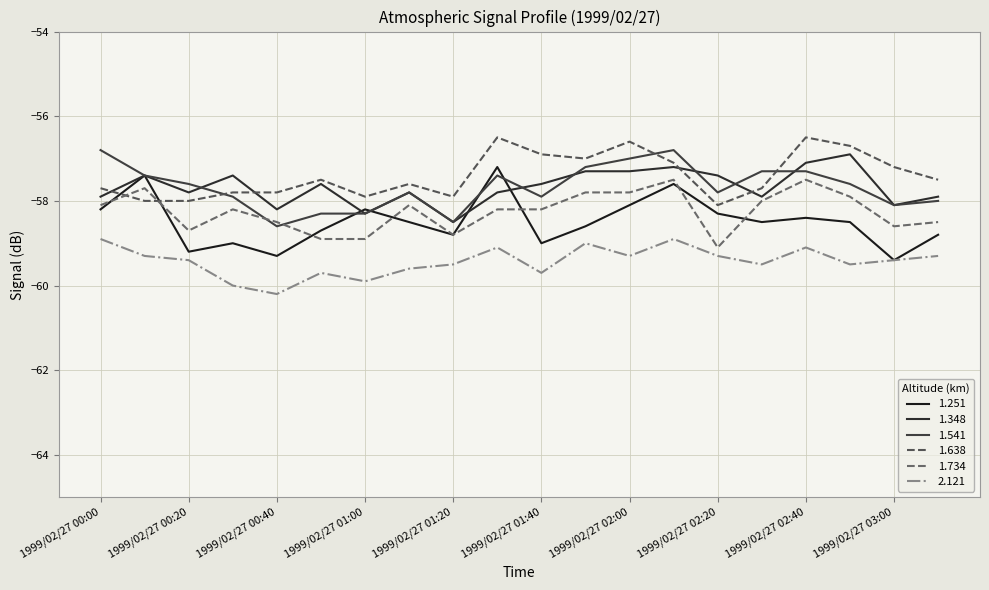

What is the sum of all 1.348 values?

-1153.4